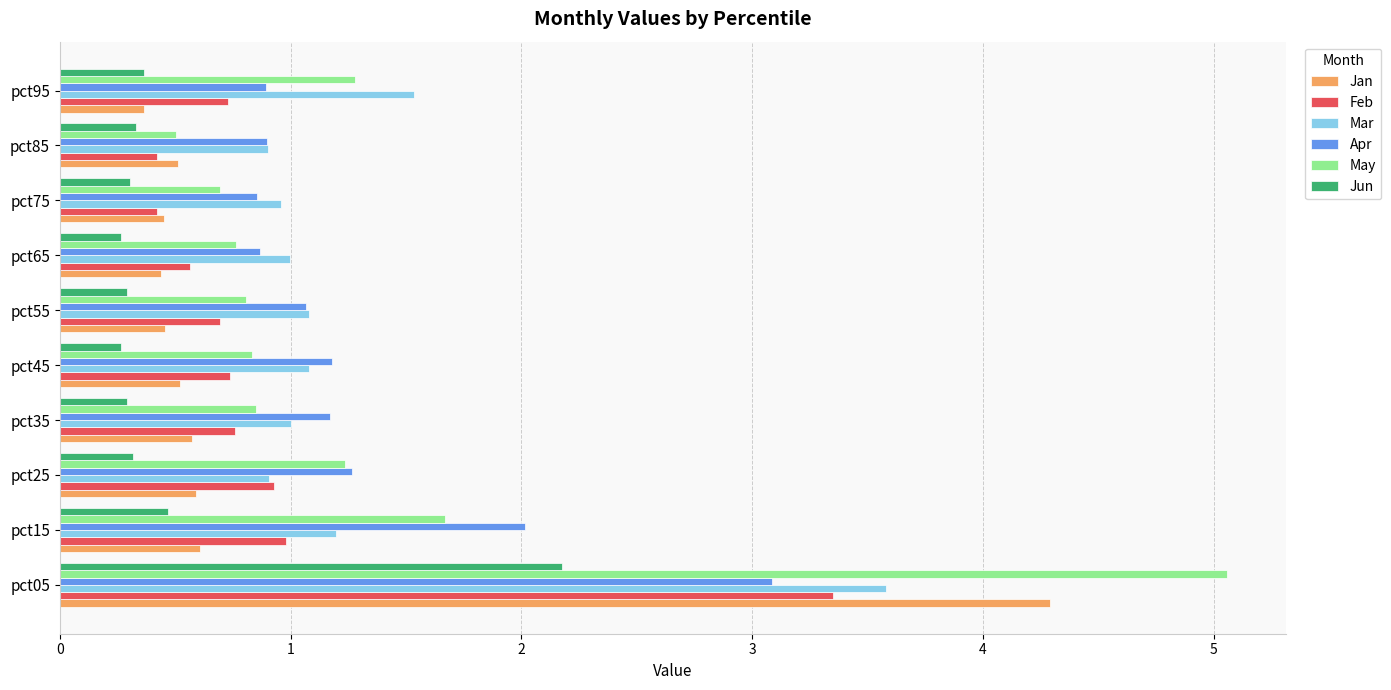

How many categories are shown in the chart?

10